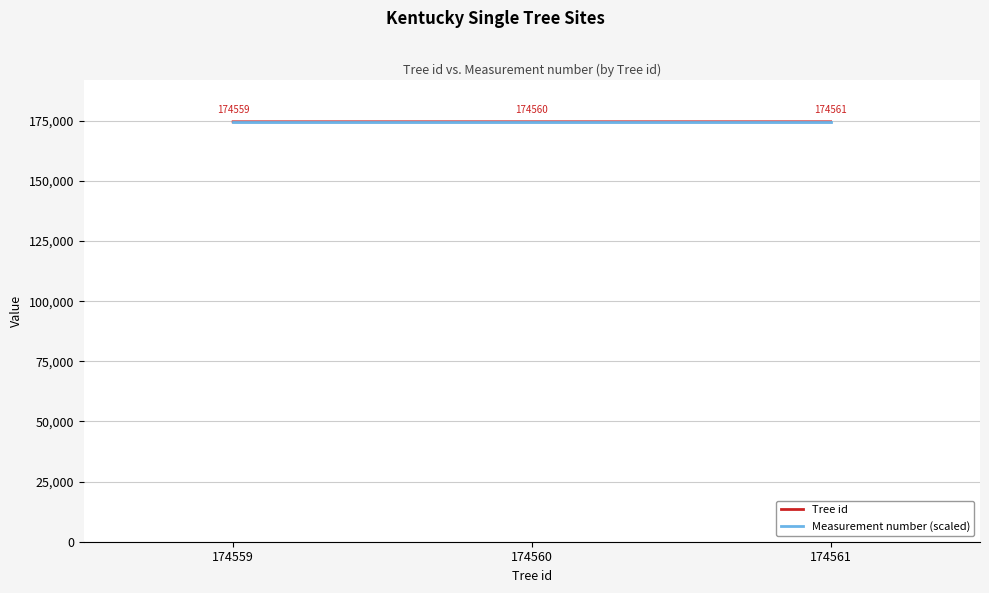

The value of Measurement number (scaled) at 174560 is 174560. True or false?

True